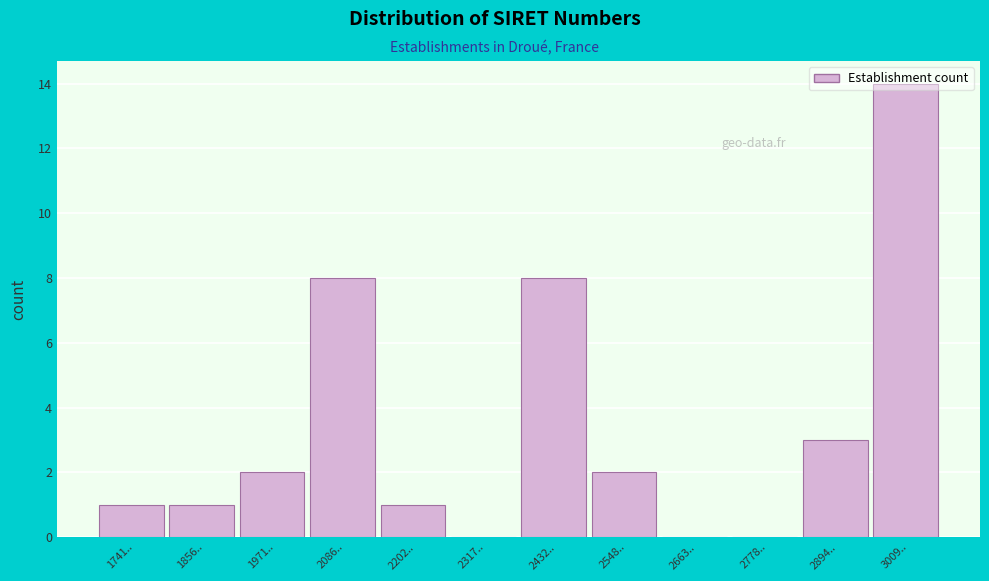

At which category does the chart reach its peak across all series?

3009..